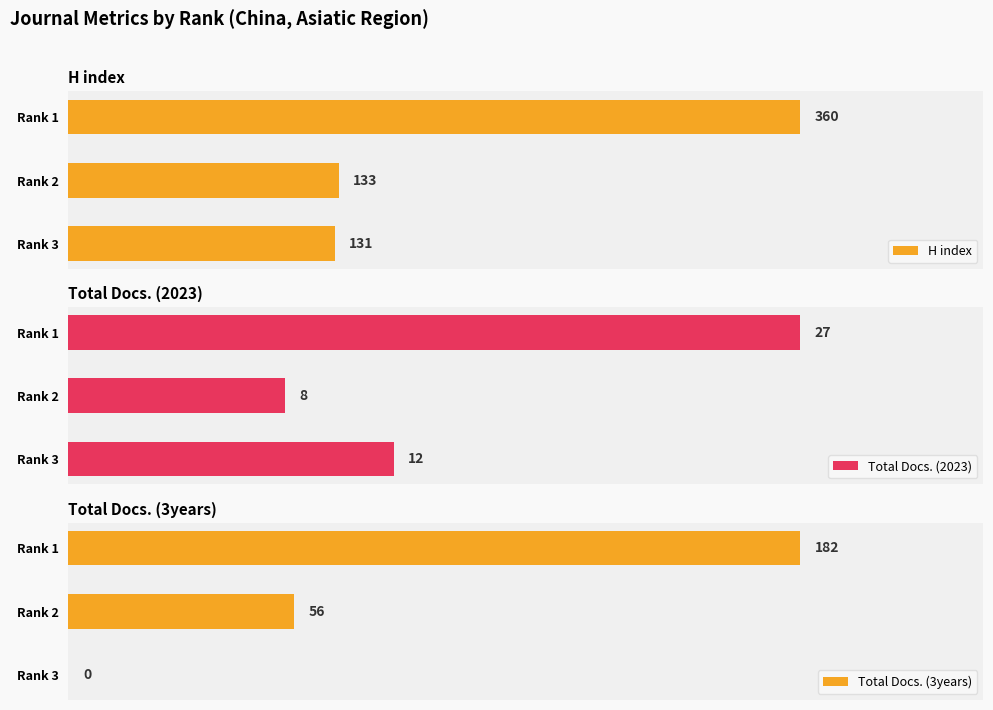

Which series has the largest range (max minus min)?

H index